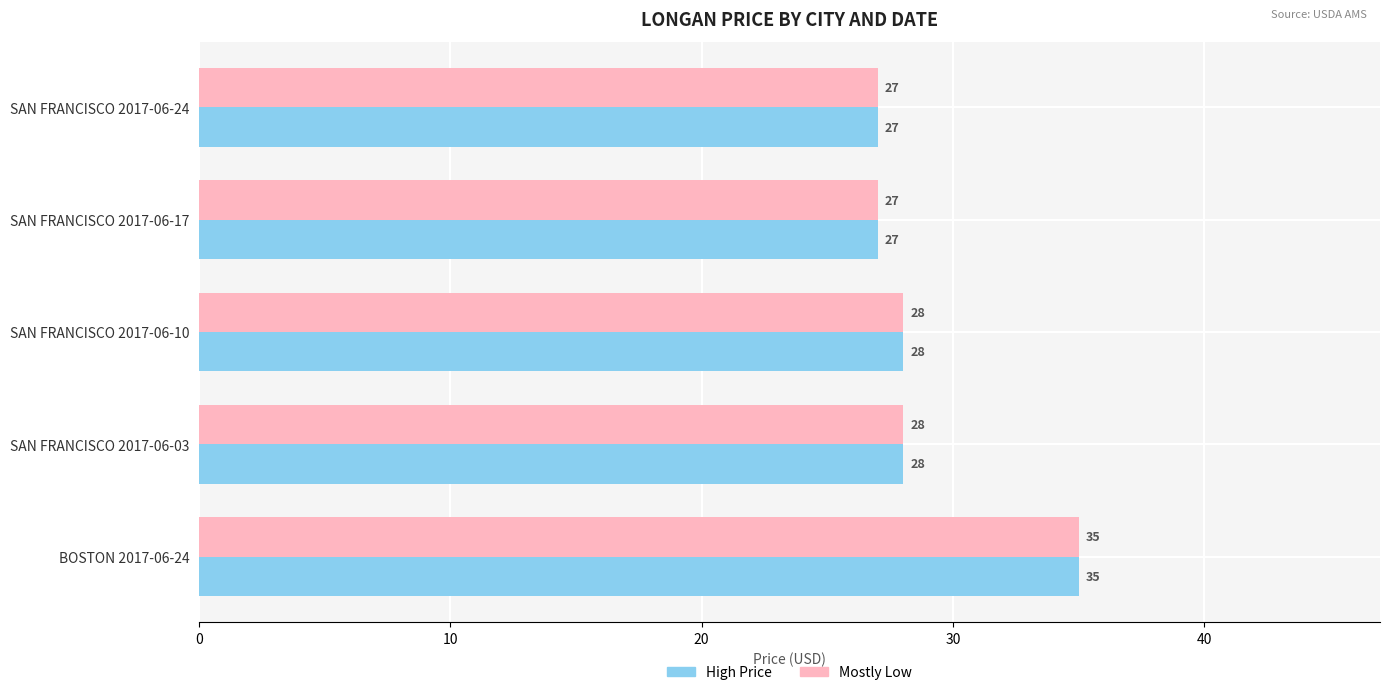

At which label does Mostly Low reach its peak?

BOSTON 2017-06-24